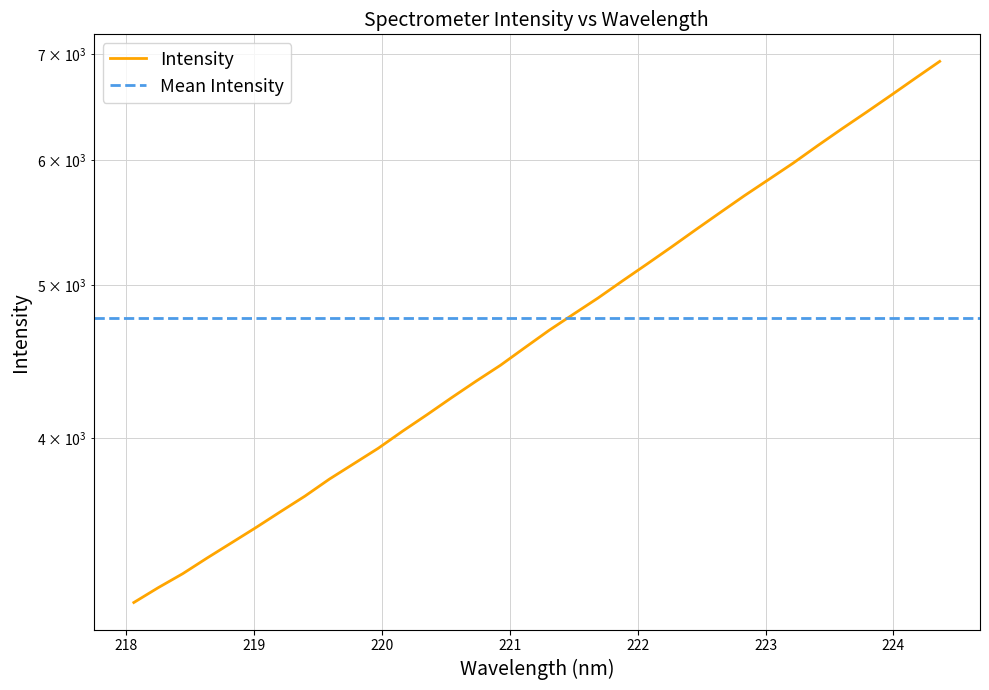

Where does the data first go above 4680?

221.3083